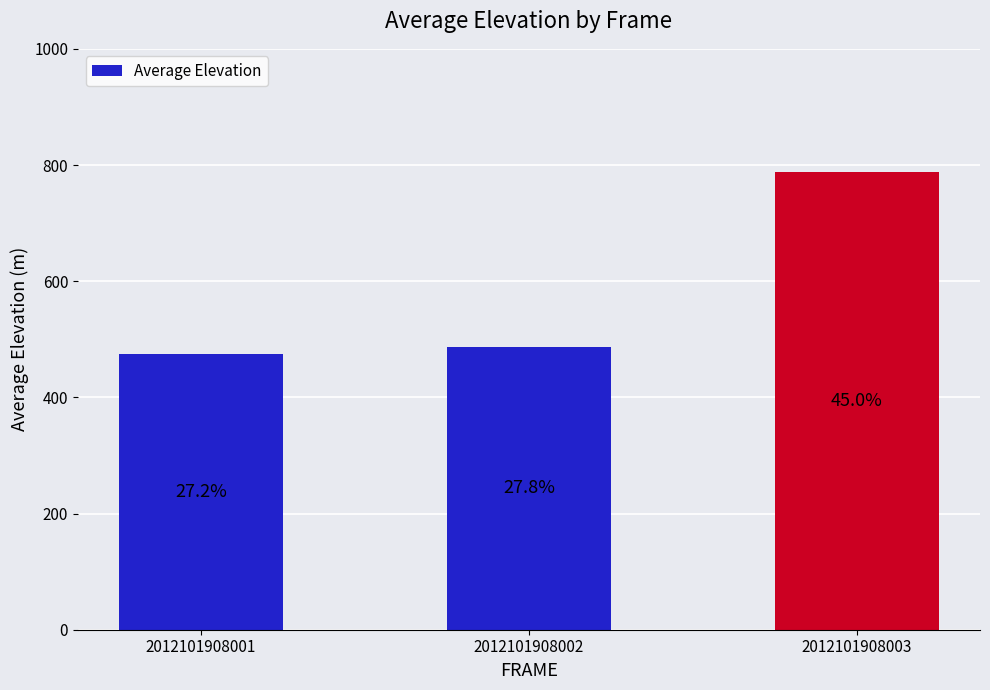

List the labels in order of value, largest first.

2012101908003, 2012101908002, 2012101908001